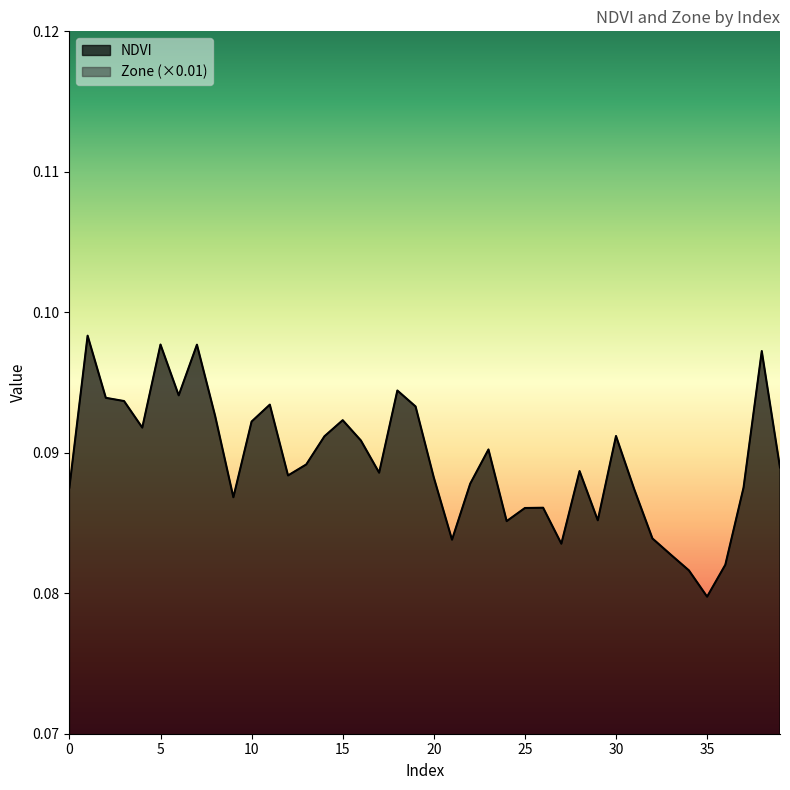

At which label is NDVI closest to 0?

35